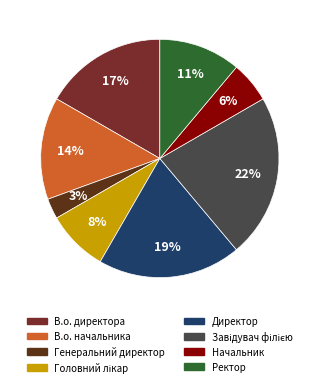

True or false: Головний лікар accounts for 1% of the total.

False